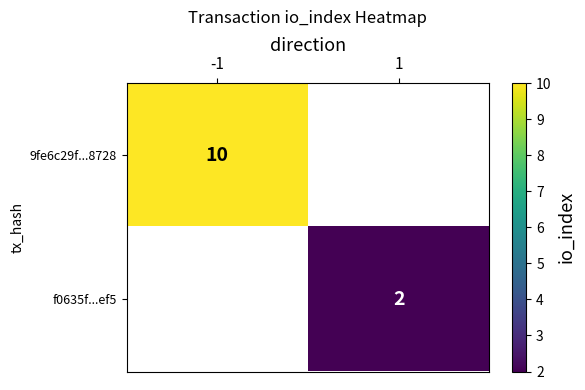

True or false: f0635f...ef5 has a value of 2 at 1.

True